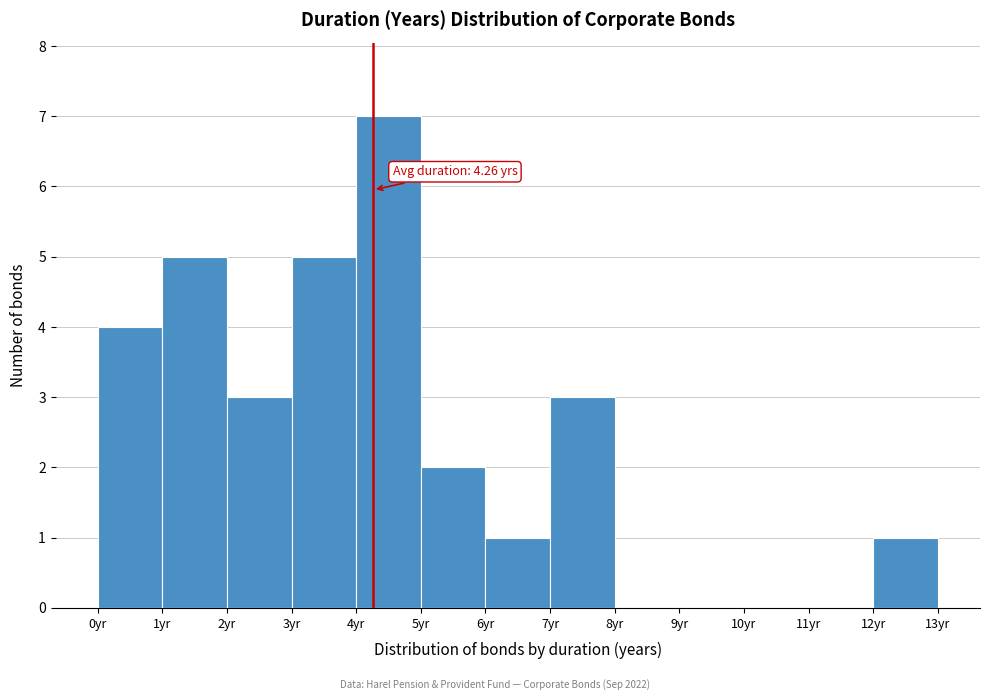

Over which range of the x-axis is the bar tallest?

4 to 5